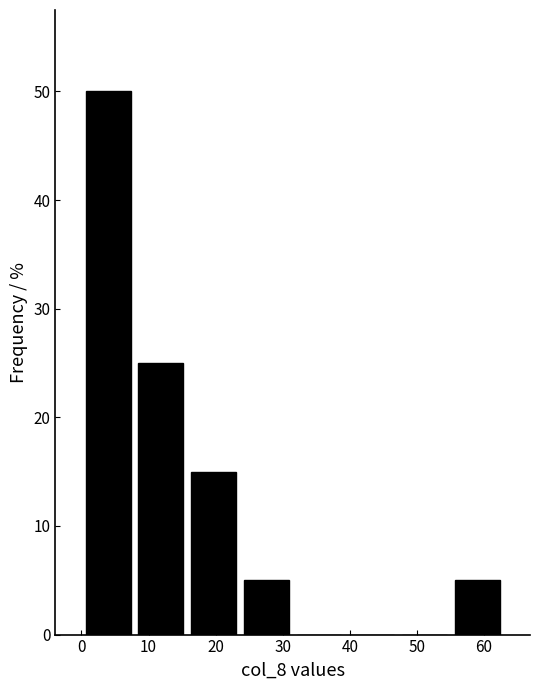

Which range on the x-axis has the tallest bar?

0 to 8